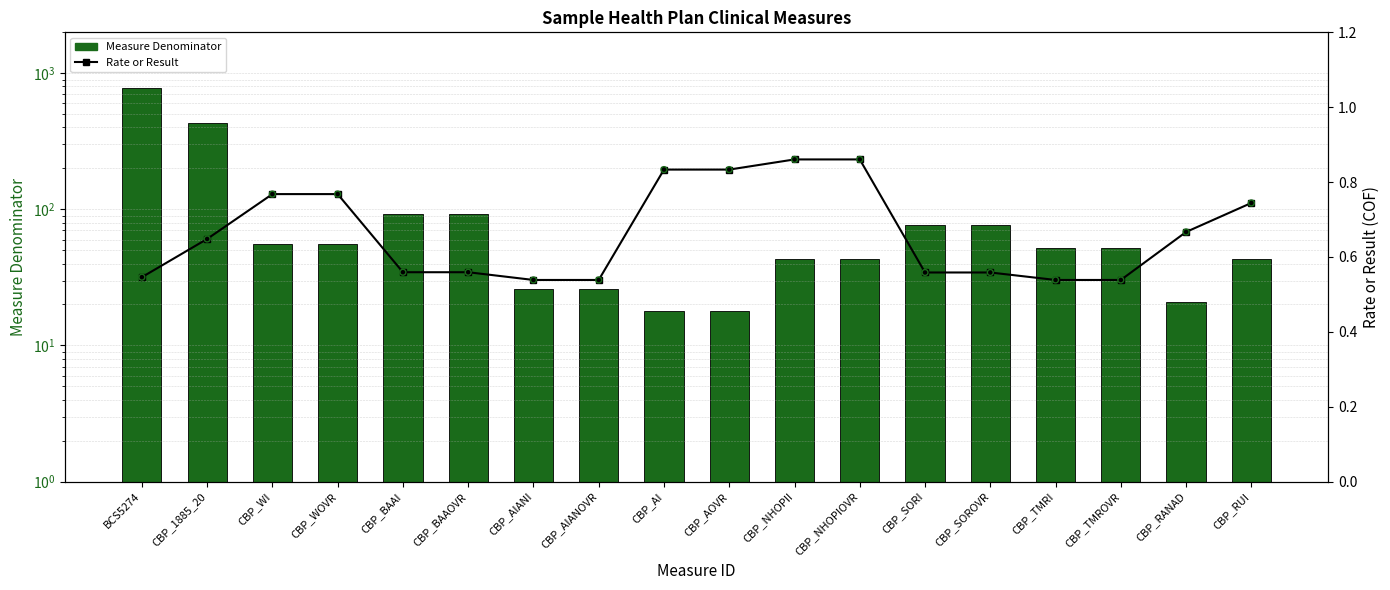

Is the value of Measure Numerator ratio at CBP_BAAOVR greater than the value of Measure Denominator at CBP_TMROVR?

No